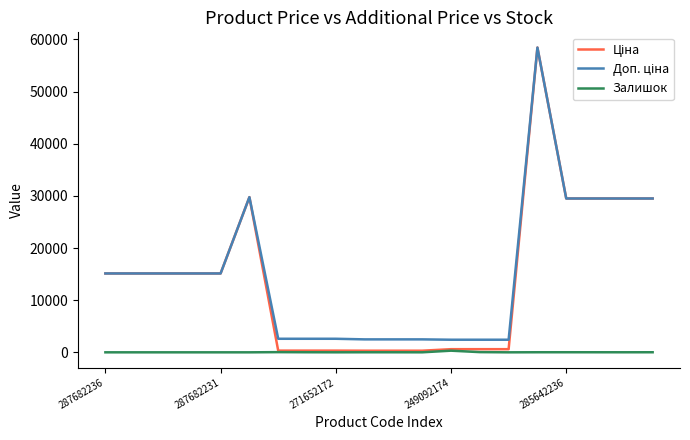

What is the difference between the highest and lowest values at 287682236?

15120.0